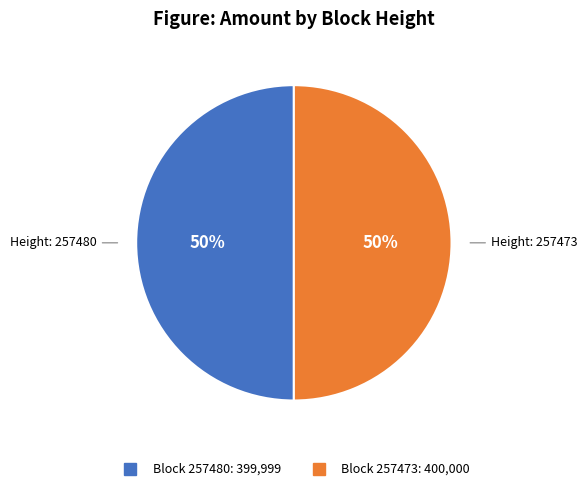

To the nearest percent, what is the average slice percentage?

50%